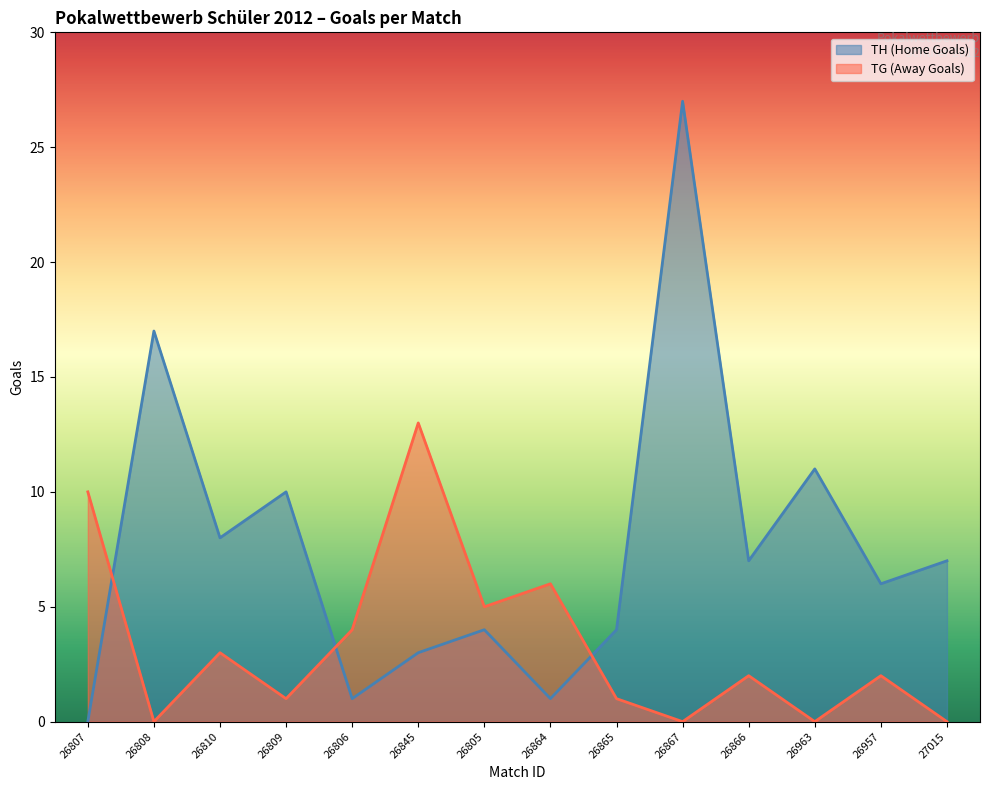

At which category is the sum across all series the highest?

26867